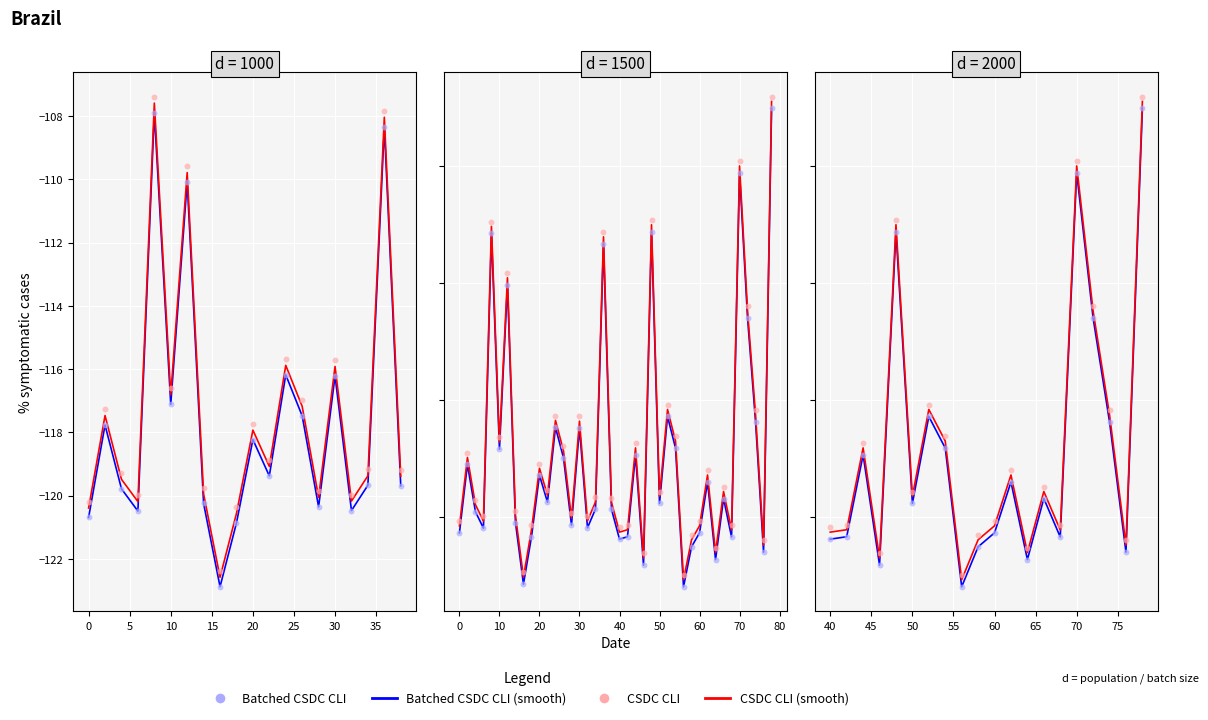

What are all the series names shown in the legend?

Batched CSDC CLI (smooth), CSDC CLI (smooth), Batched CSDC CLI, CSDC CLI